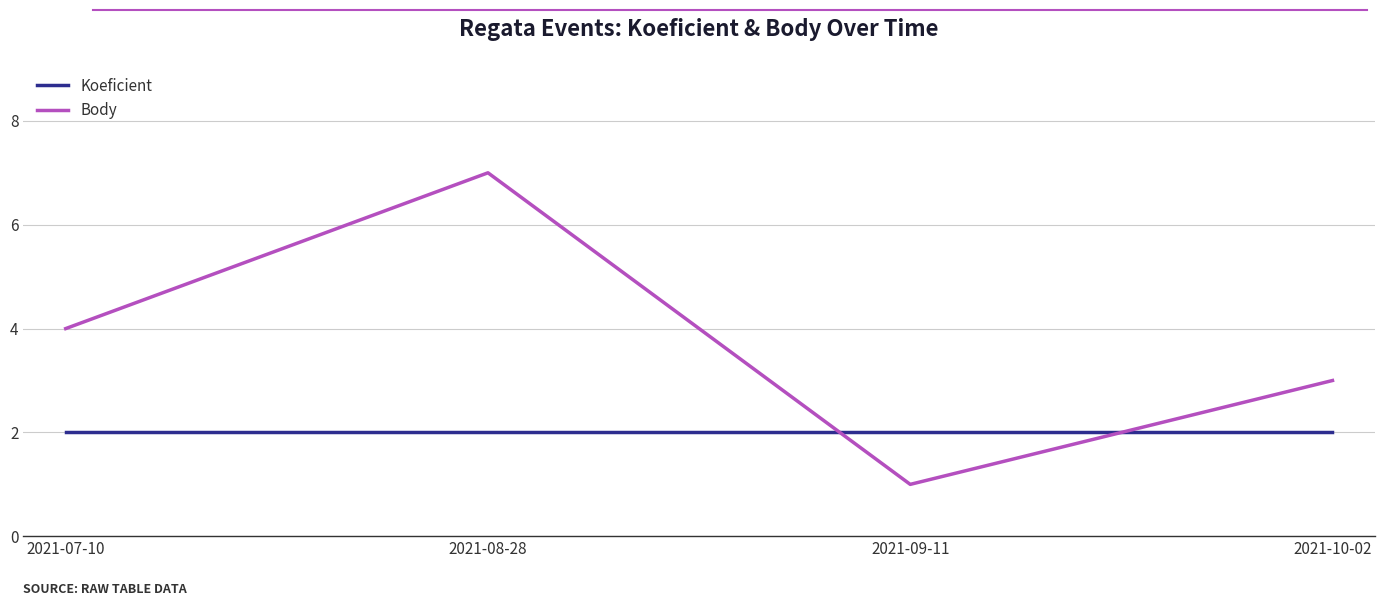

Where is Body nearest to the value 4?

2021-07-10